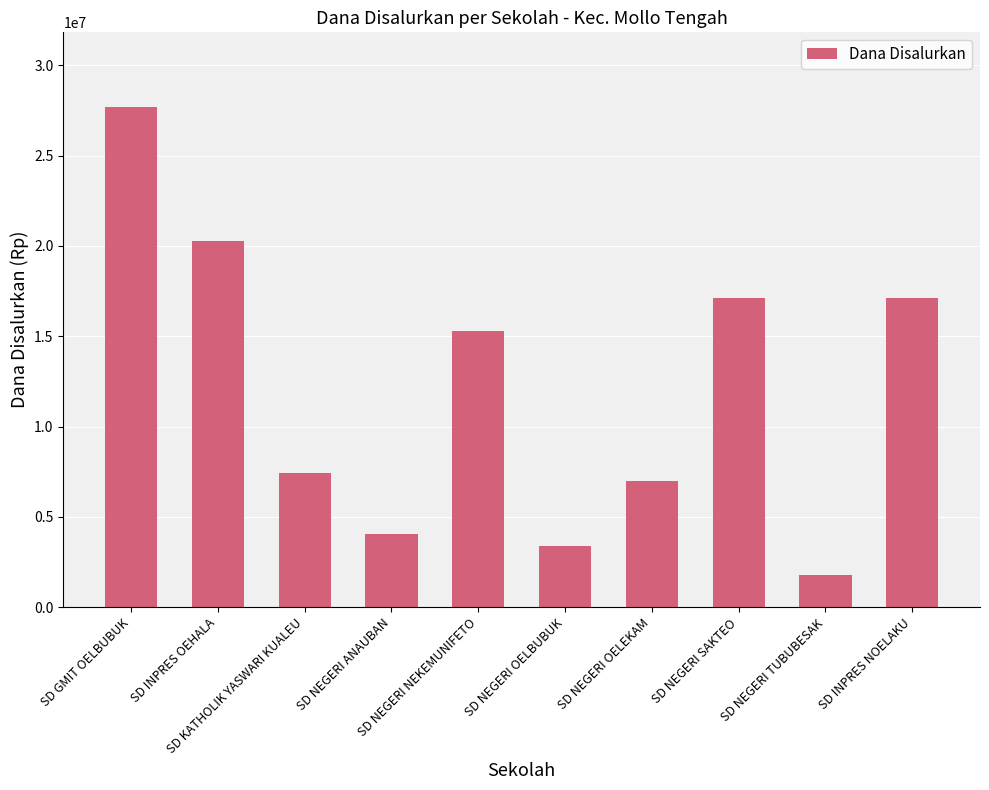

What is the average value?

12105000